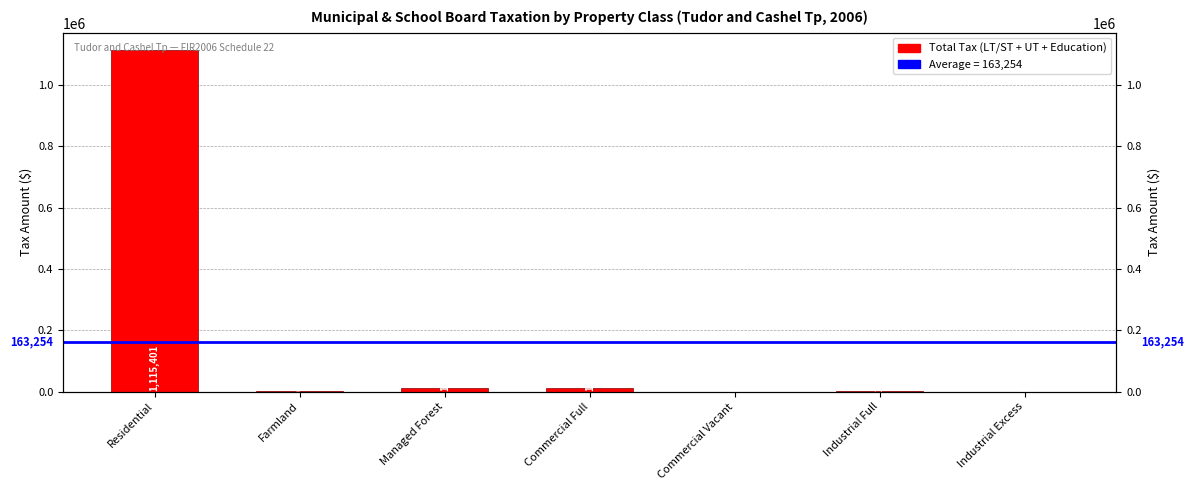

Approximately how many times larger is the value at Managed Forest compared to Industrial Excess?

20.5